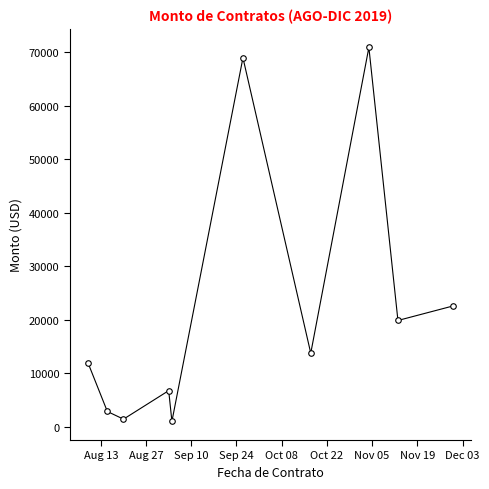

What is the maximum value shown in the chart?

70887.0